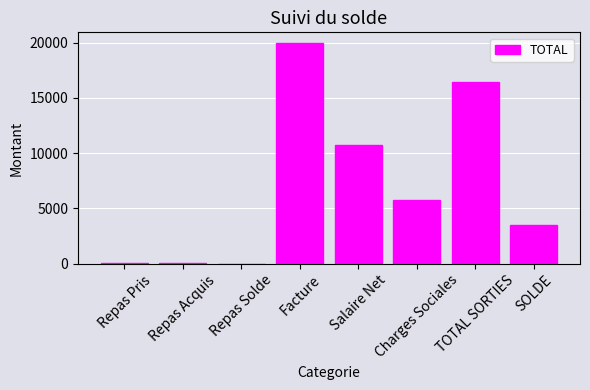

What is the sum of all values?

56432.5